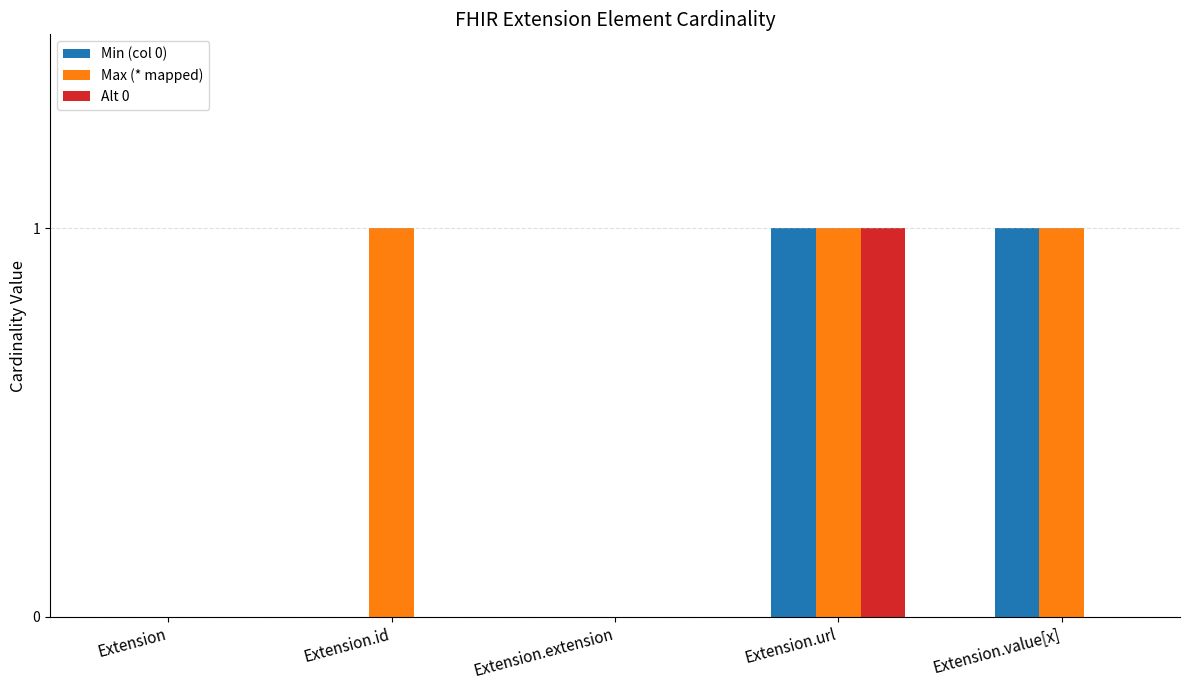

What is the sum of all Max (* mapped) values?

3